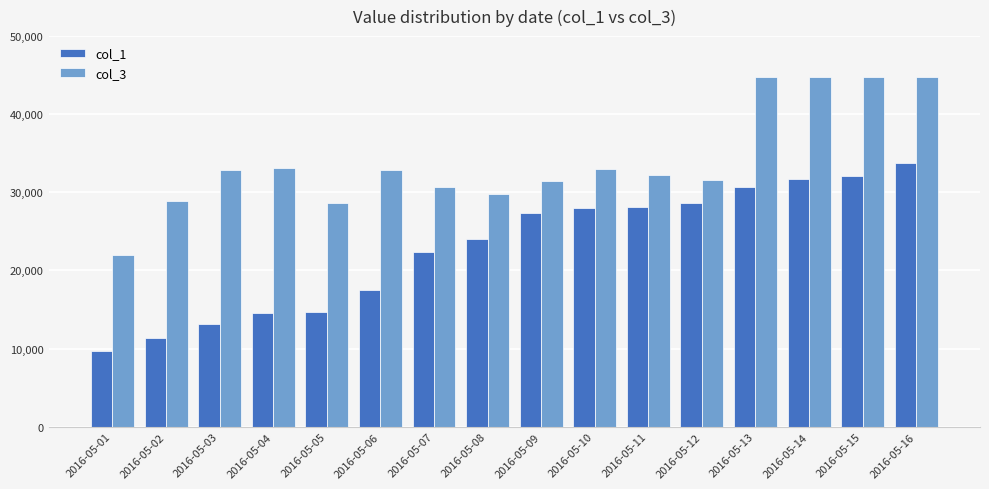

Is the value of col_1 at 2016-05-15 greater than the value of col_3 at 2016-05-13?

No